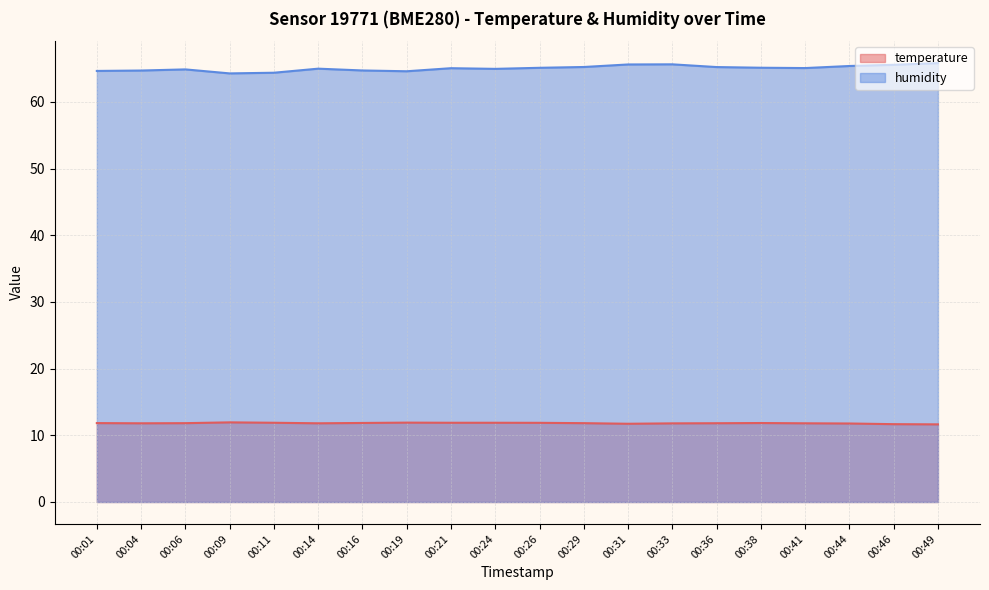

Does the chart display data point markers on the line(s)?

No